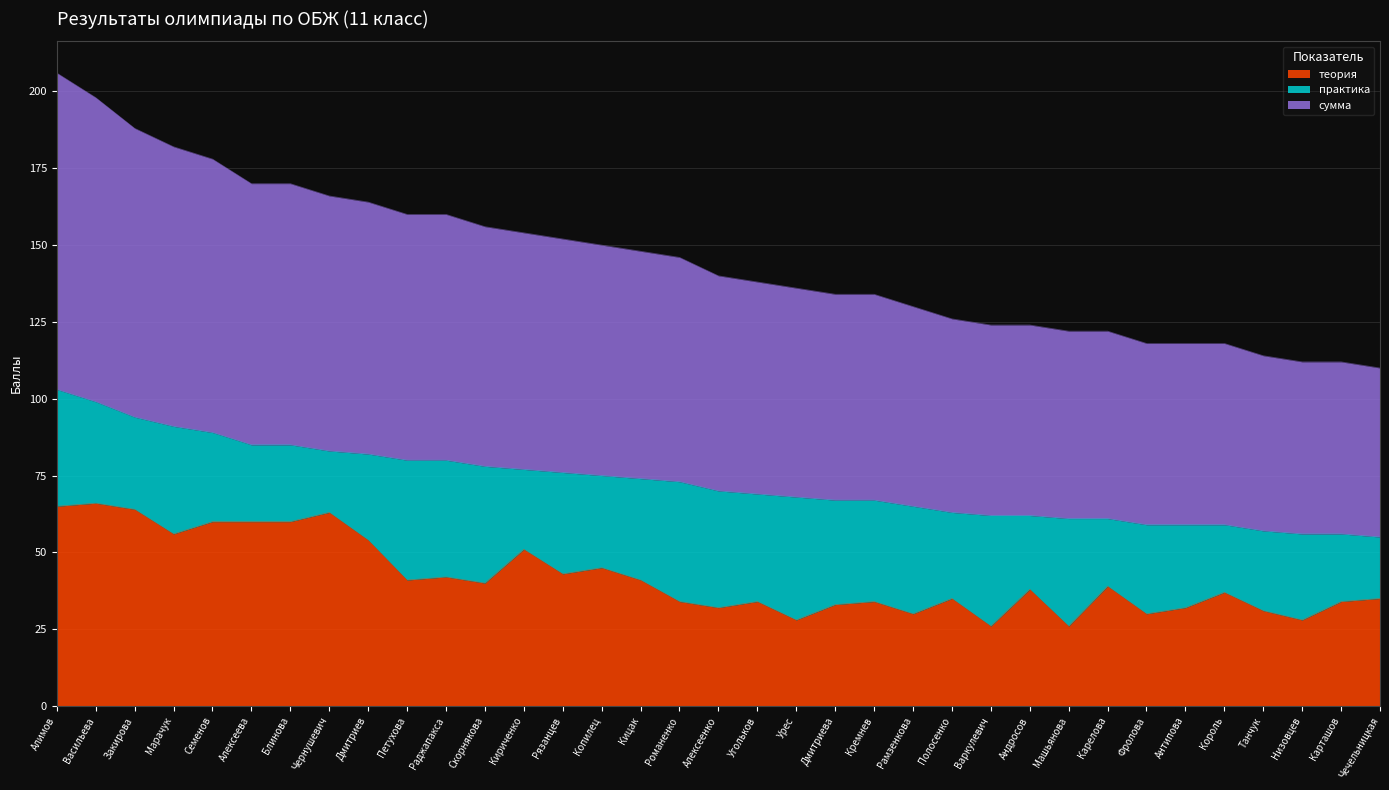

The теория series shows 54 at Дмитриев. True or false?

True